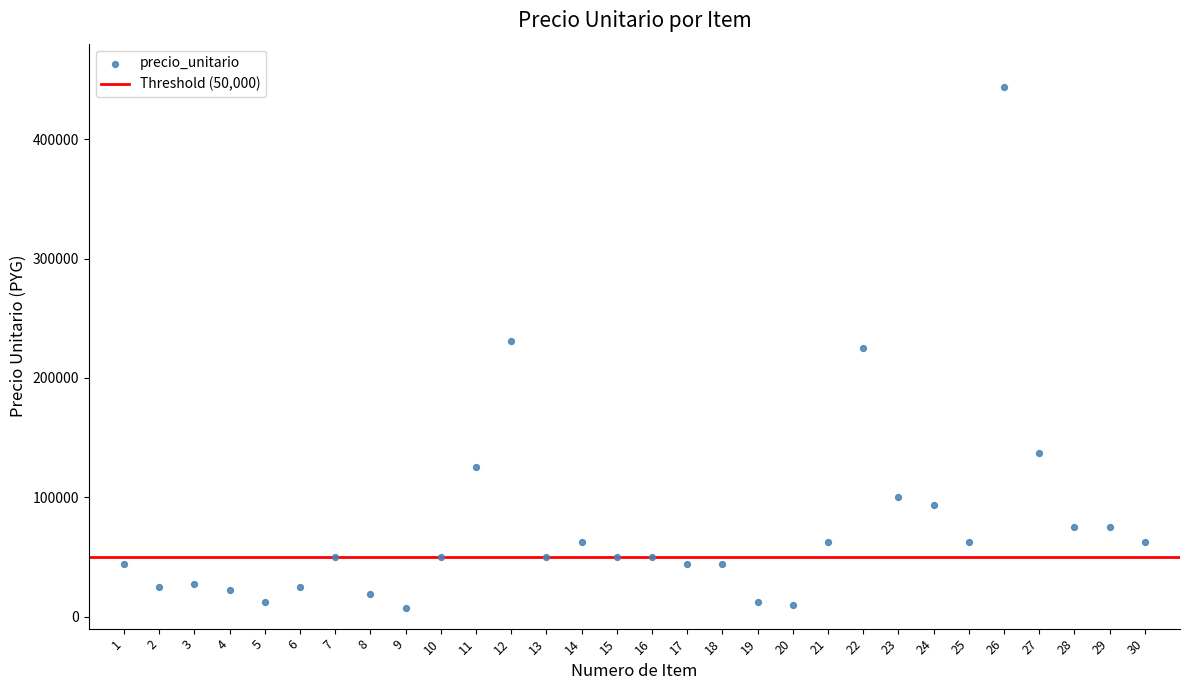

What is the range of X values (max minus min)?

29